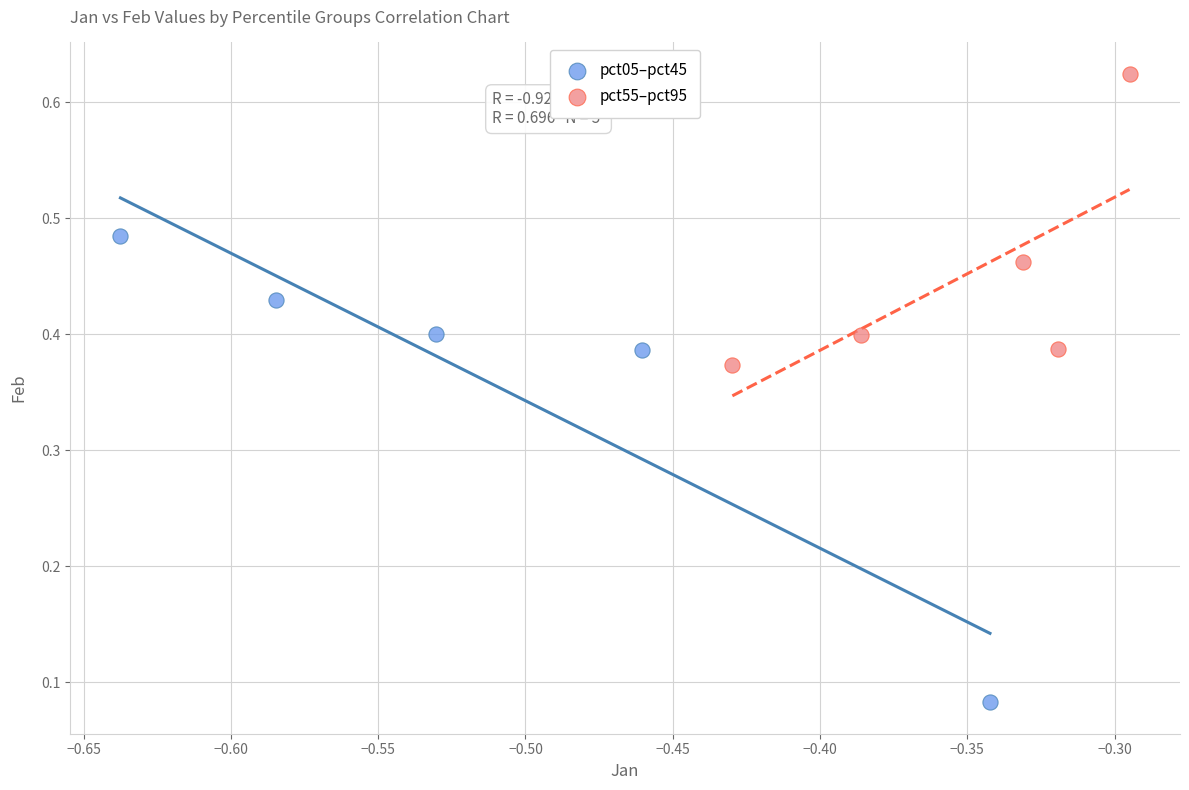

Which series reaches the minimum Y coordinate?

pct05–pct45